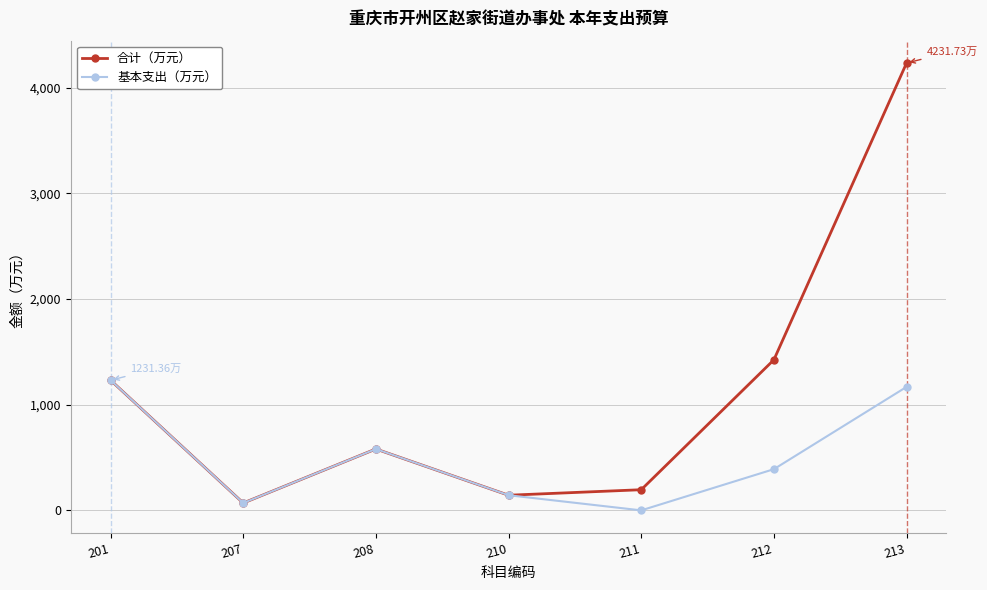

Is the value of 合计（万元） at 213 greater than the value of 基本支出（万元） at 201?

Yes